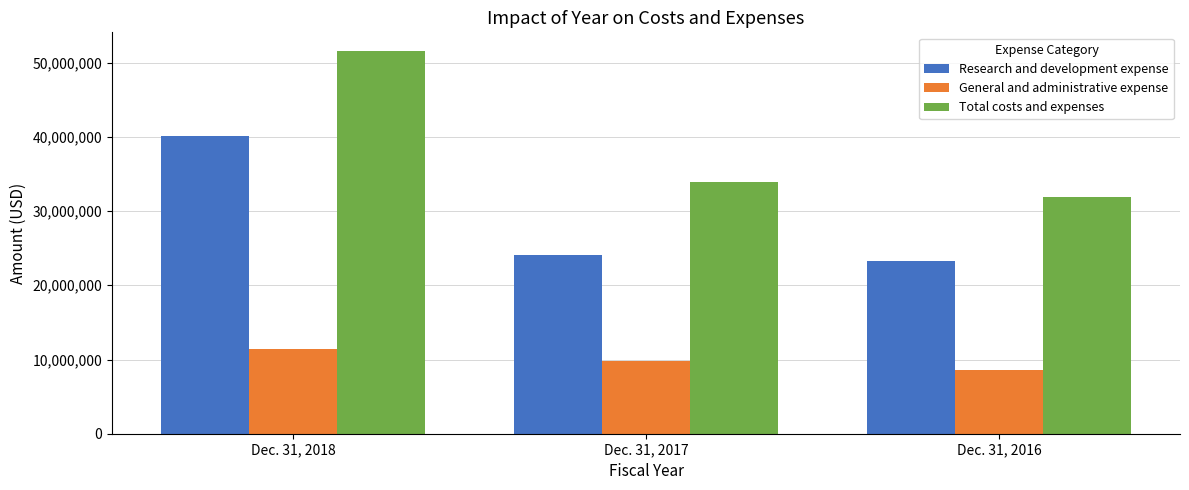

Where is General and administrative expense nearest to the value 10031607?

Dec. 31, 2017